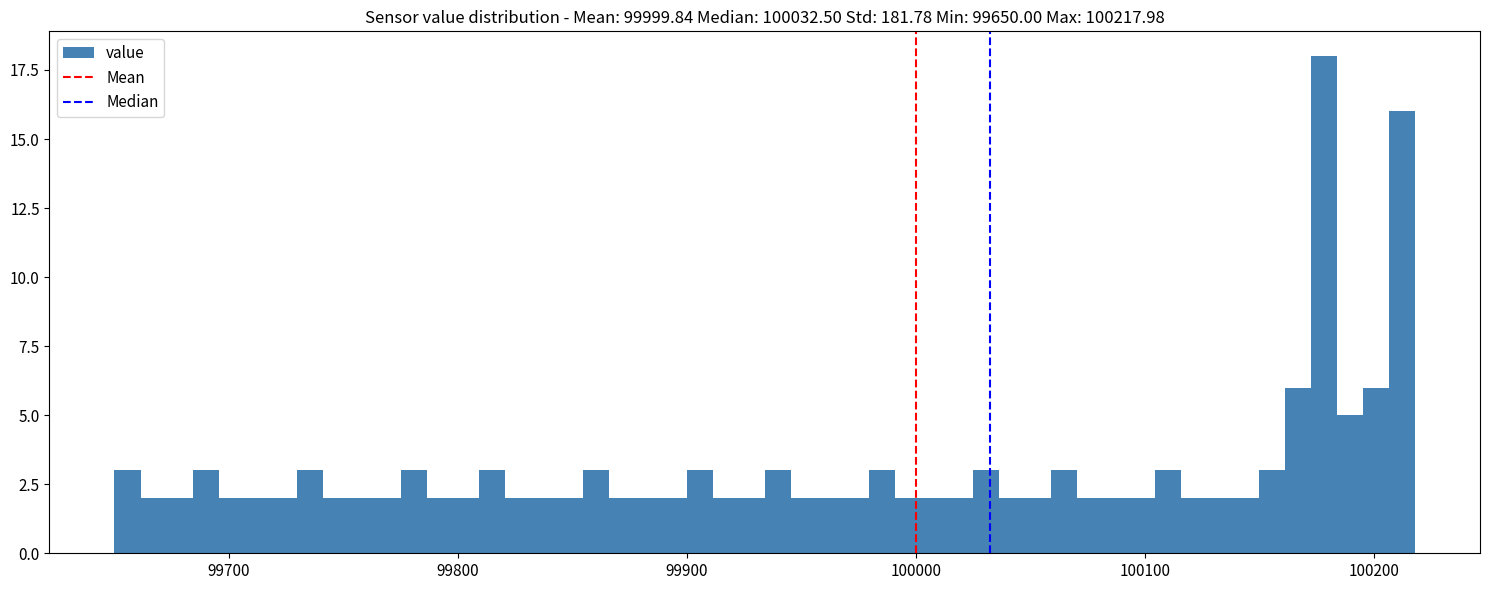

Around what value on the x-axis is the tallest bar? Give the approximate position of its centre, as read against the axis.

100180